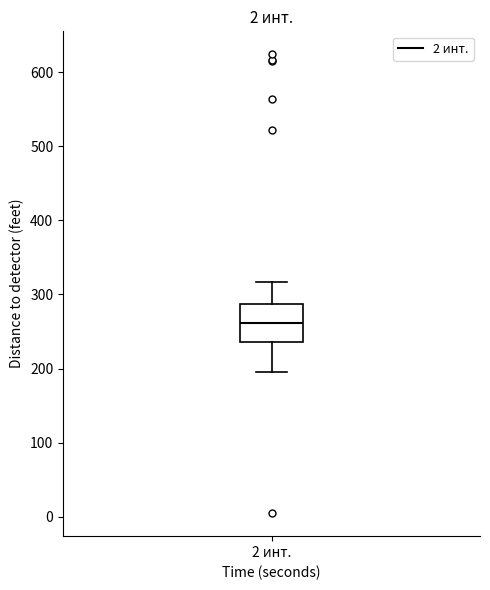

Where does the lower whisker of the box for 2 инт. end on the y-axis? The values are not printed on the chart, so give them approximately, as read against the axis.

200